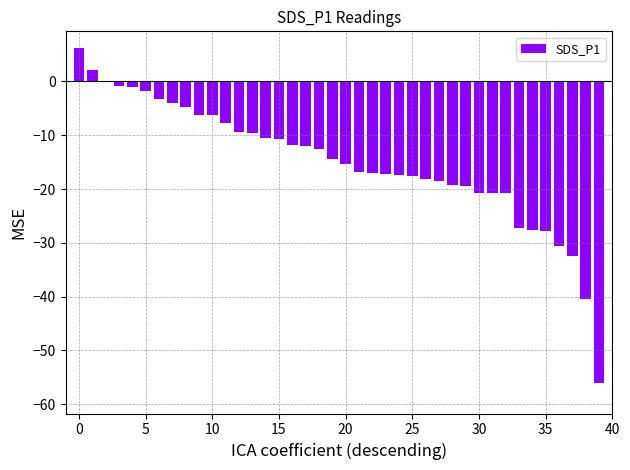

What is the maximum value shown in the chart?

6.2